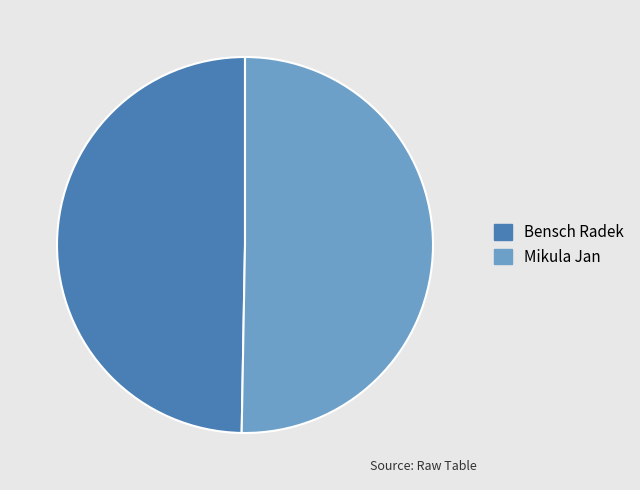

Which category has the smallest portion of the pie?

Bensch Radek